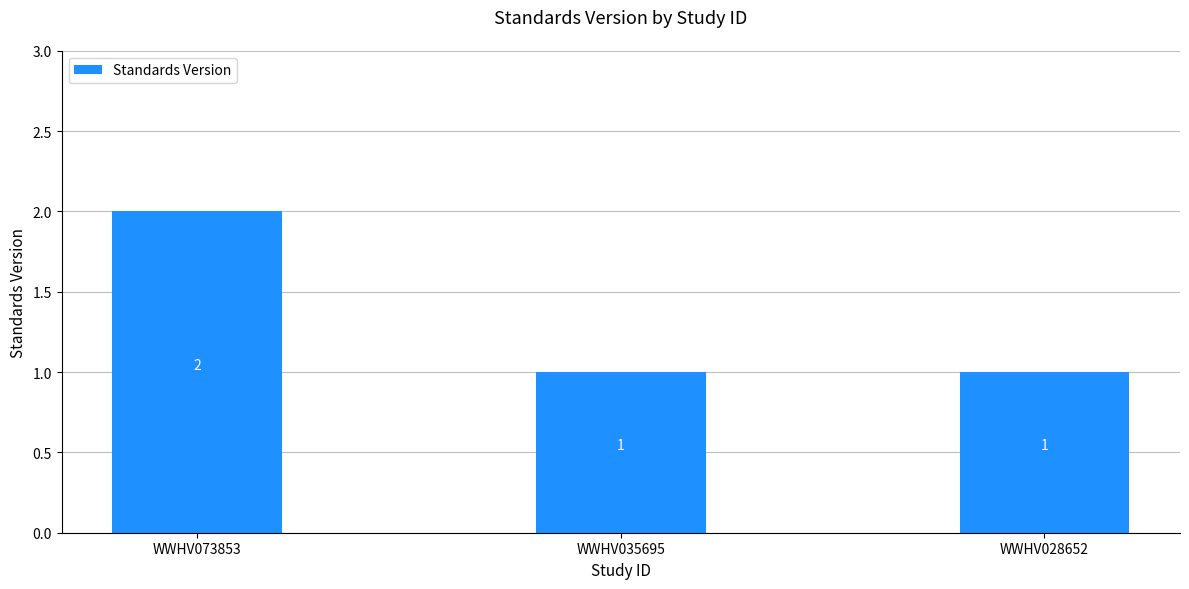

Approximately how many times larger is the value at WWHV073853 compared to WWHV035695?

2.0